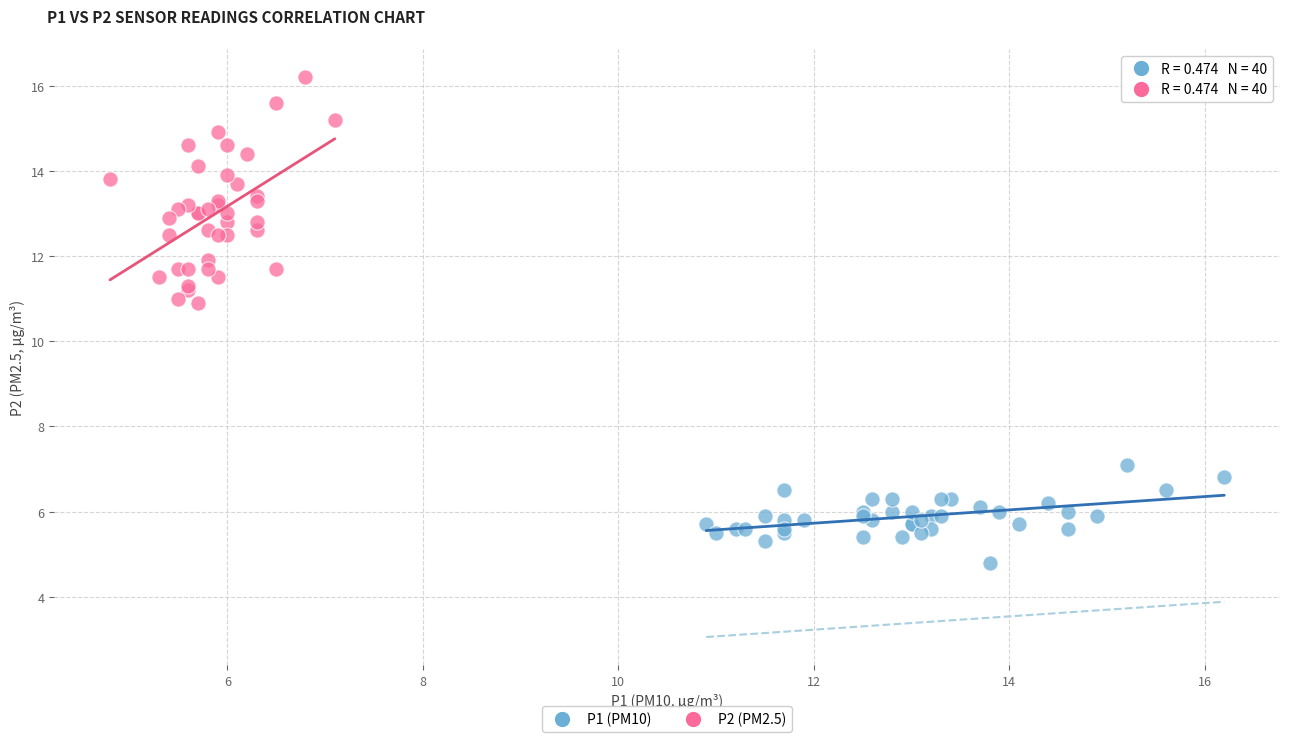

Which series reaches the minimum Y coordinate?

P1 (PM10)